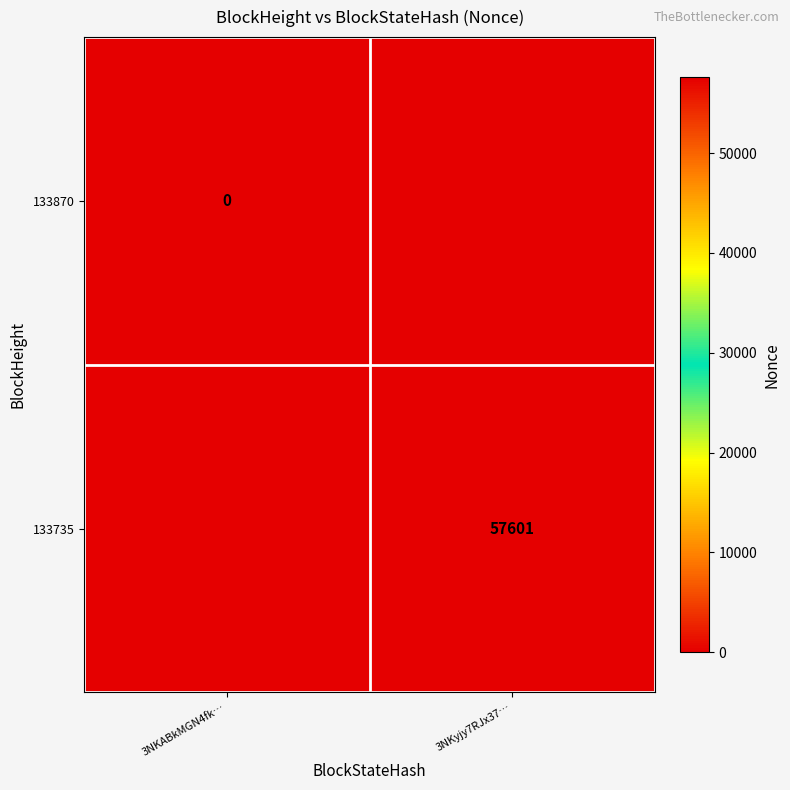

At which category does the chart reach its minimum across all series?

3NKyjy7RJx37…